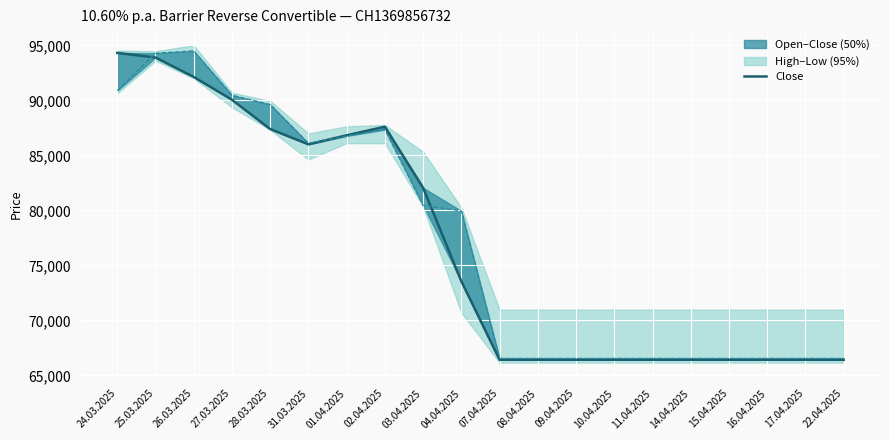

At which label does Open reach its minimum?

07.04.2025